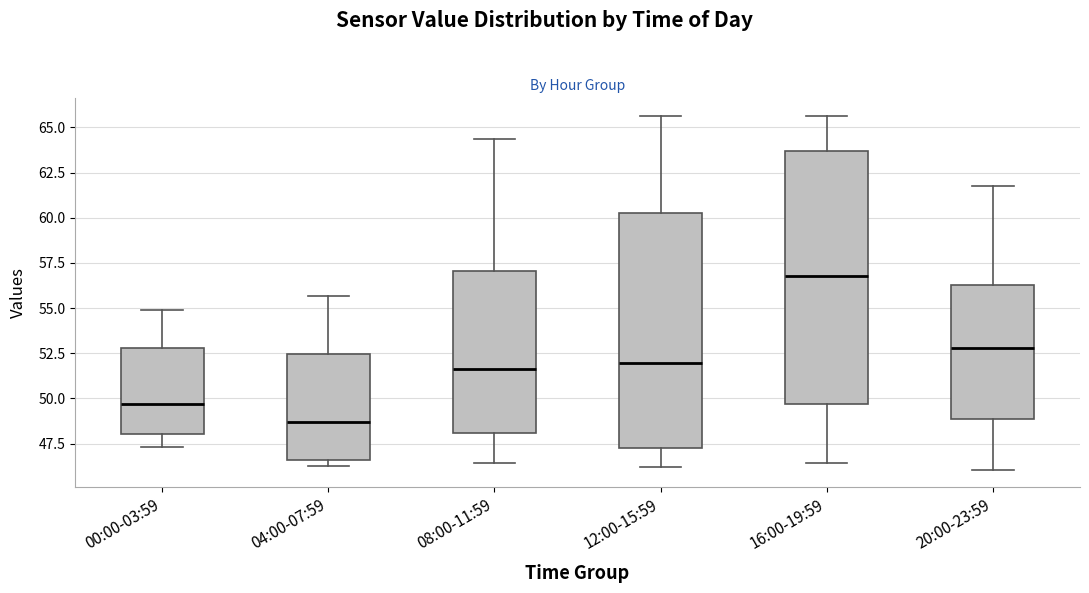

Which box has the lowest median line?

04:00-07:59